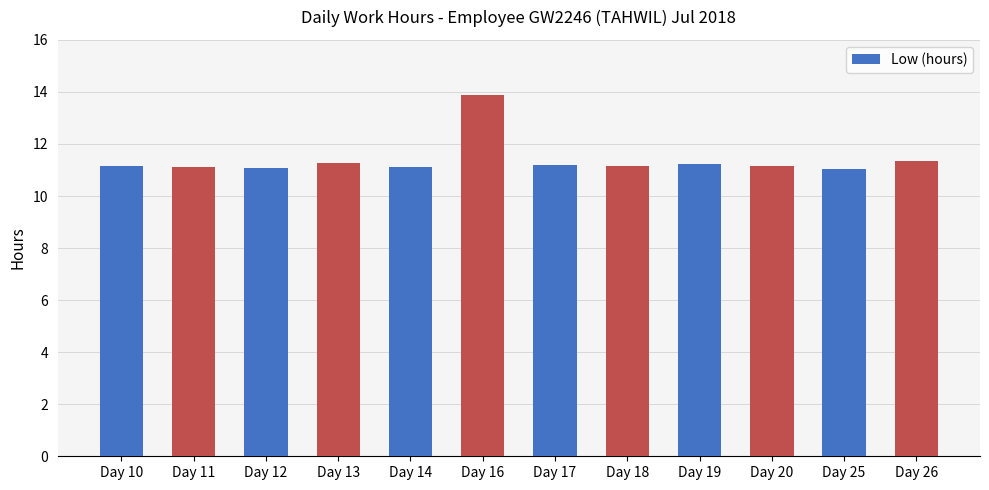

What is the smallest value displayed?

11.0